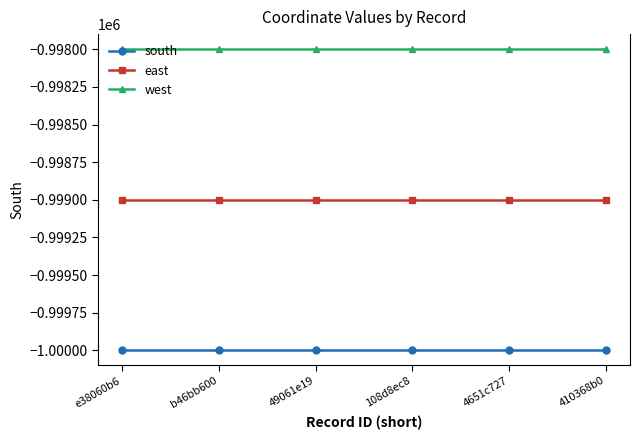

True or false: south has more than 2 points higher than both neighbors.

False